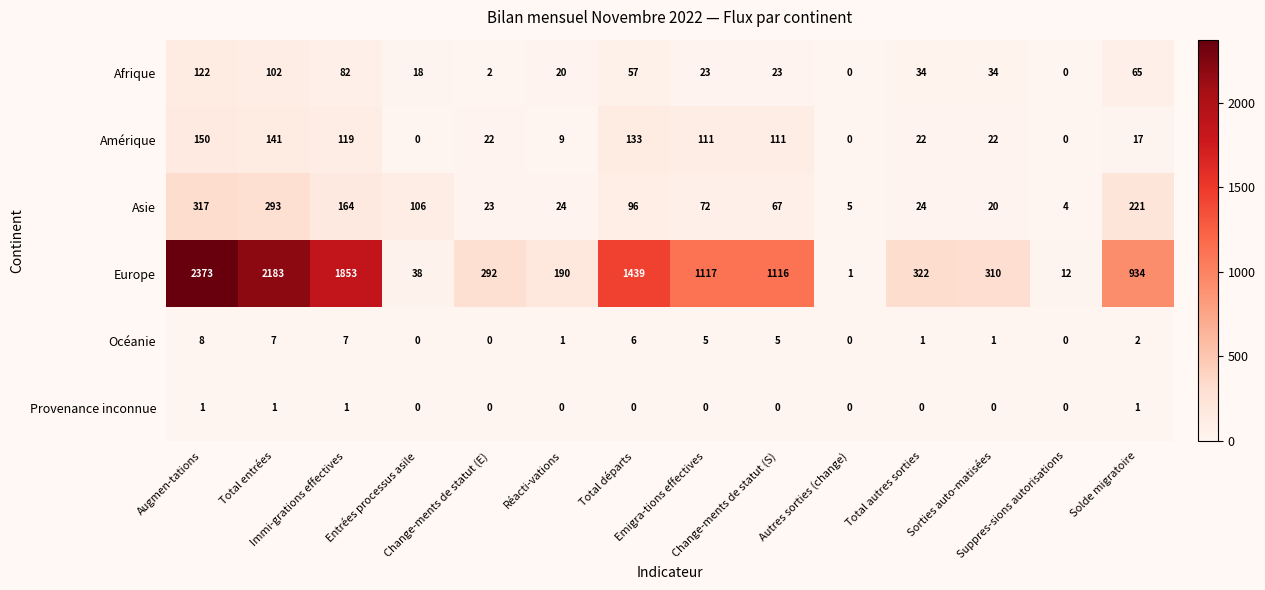

Rank the series at Change-ments de statut (S) from highest to lowest value.

Europe, Amérique, Asie, Afrique, Océanie, Provenance inconnue